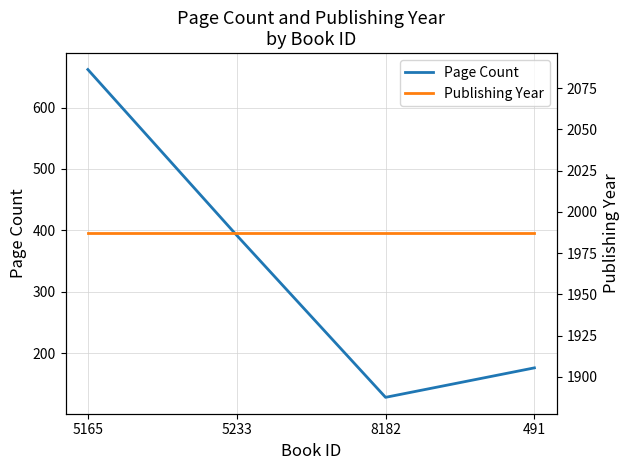

What is the total value across all series at 5233?

2379